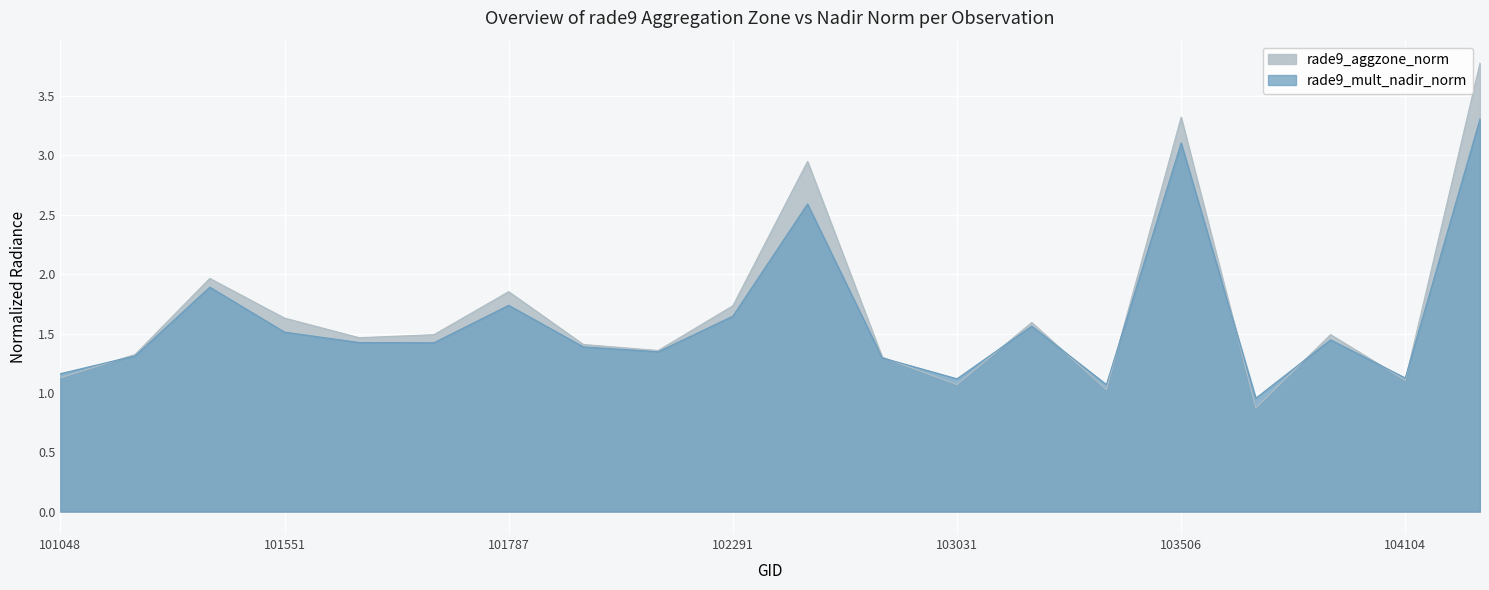

How many lines are shown in the chart?

2